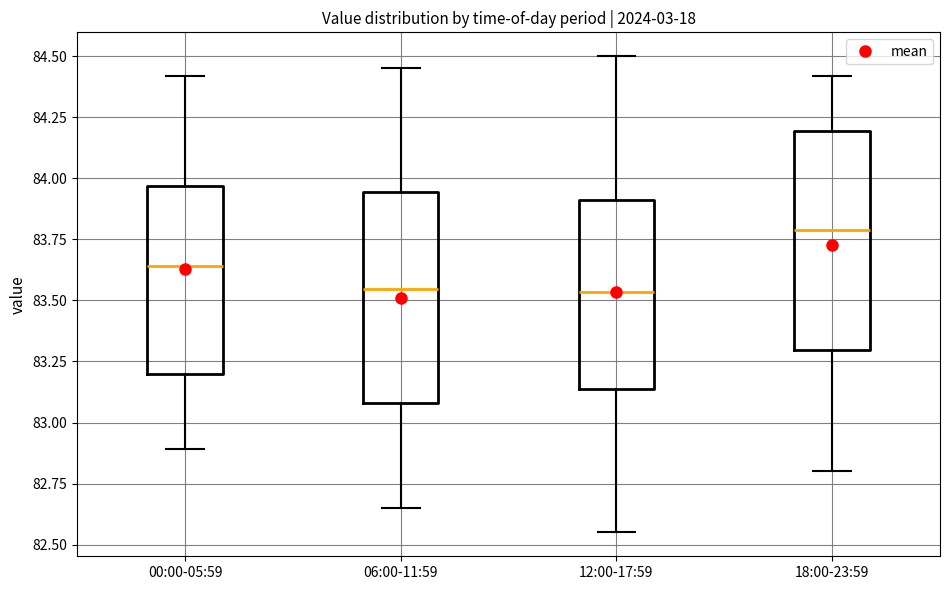

Reading left to right, transcribe this box plot: for each box, give where its median line is, the range the box spans, and where its two whiskers end, as read against the y-axis. The values are not printed on the chart, so give them approximately, as read against the axis.

00:00-05:59: median 83.65, box 83.20 to 83.95, whiskers 82.90 to 84.40
06:00-11:59: median 83.55, box 83.10 to 83.95, whiskers 82.65 to 84.45
12:00-17:59: median 83.55, box 83.15 to 83.90, whiskers 82.55 to 84.50
18:00-23:59: median 83.80, box 83.30 to 84.20, whiskers 82.80 to 84.40